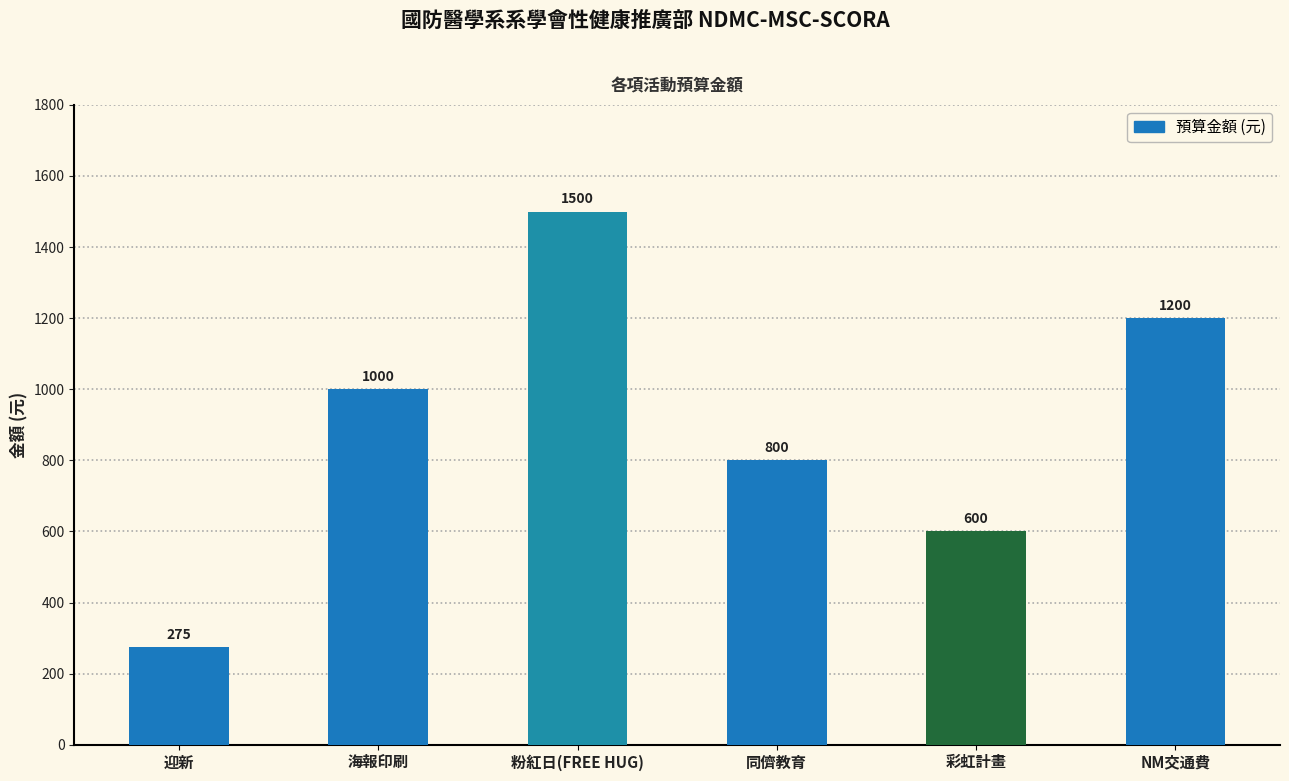

Between 彩虹計畫 and 迎新, which is larger?

彩虹計畫